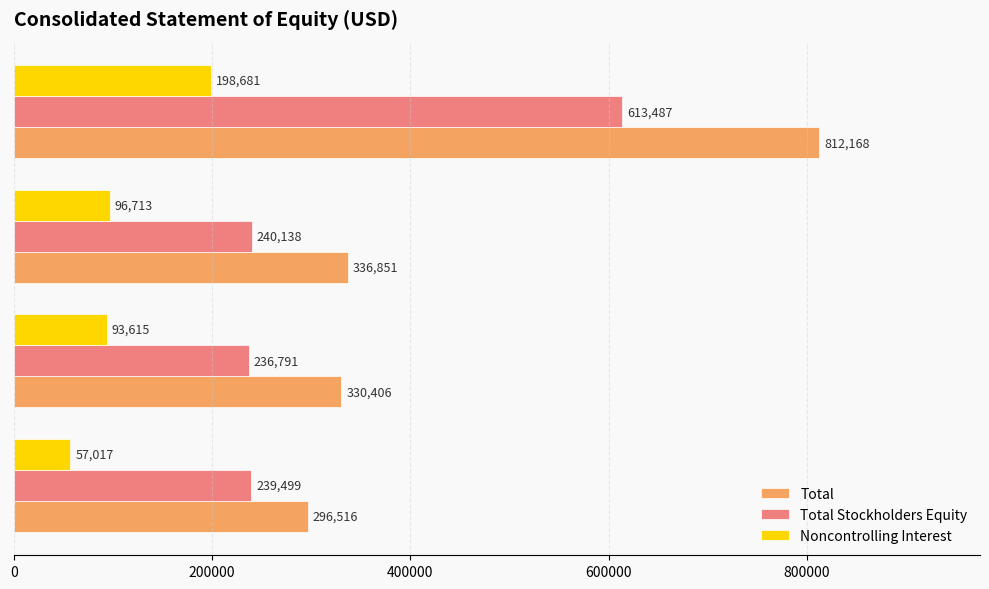

Which series has the widest spread of values?

Total